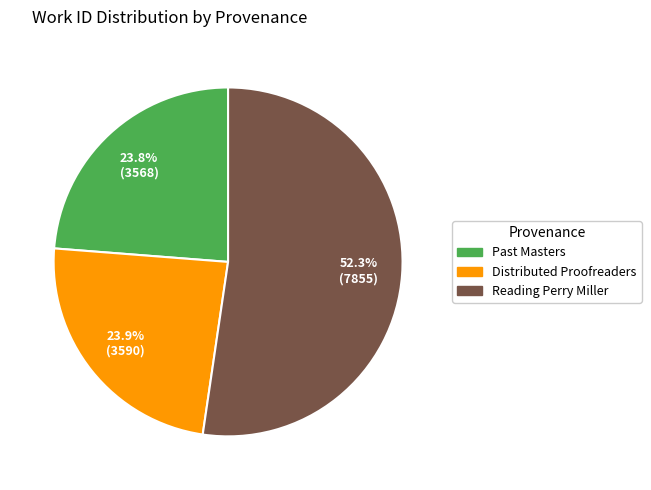

The Reading Perry Miller slice represents 45% of the pie. True or false?

False